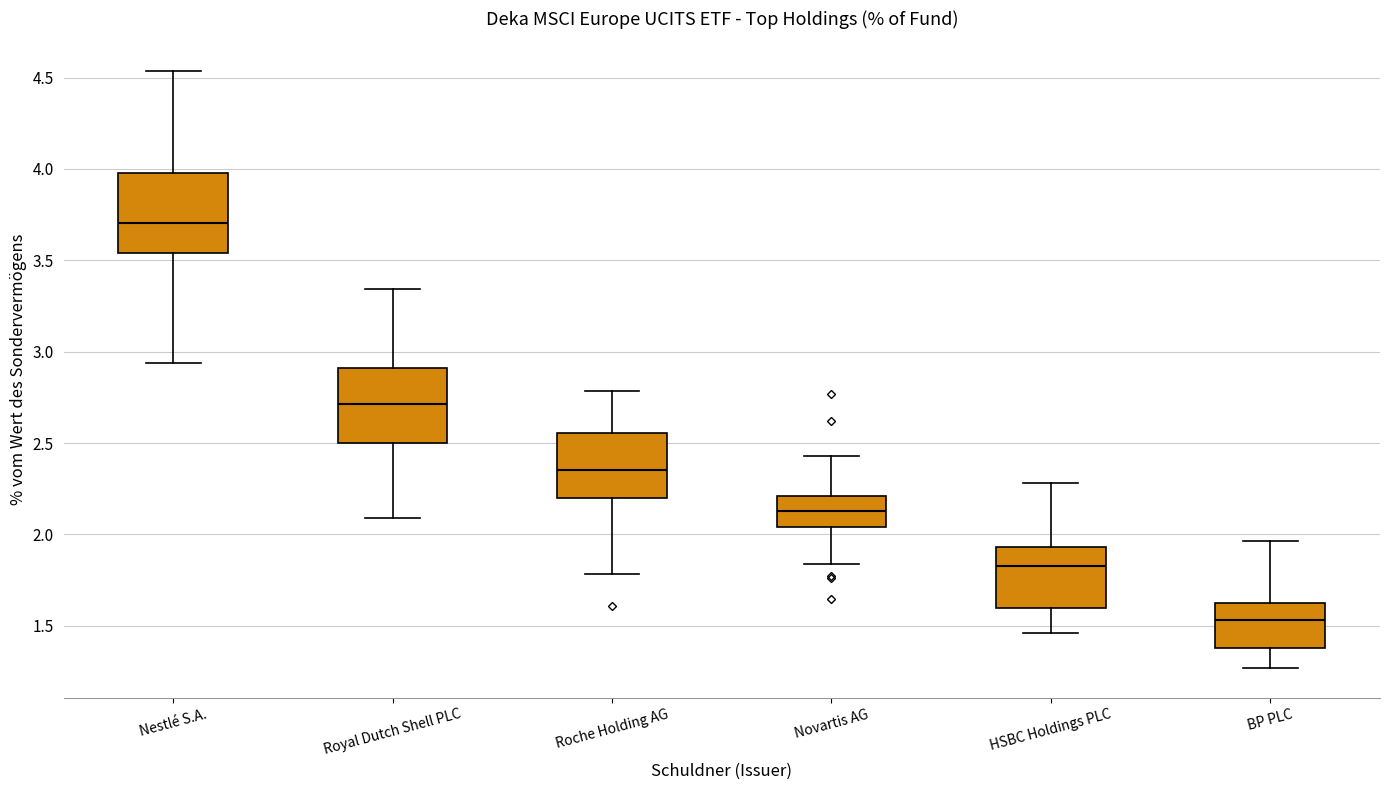

Reading left to right, read every box against the y-axis: the position of its median line, the range the box covers, and the ends of its whiskers. The values are not printed on the chart, so give them approximately, as read against the axis.

Nestlé S.A.: median 3.70, box 3.55 to 4.00, whiskers 2.95 to 4.55
Royal Dutch Shell PLC: median 2.70, box 2.50 to 2.90, whiskers 2.10 to 3.35
Roche Holding AG: median 2.35, box 2.20 to 2.55, whiskers 1.80 to 2.80
Novartis AG: median 2.15, box 2.05 to 2.20, whiskers 1.85 to 2.45
HSBC Holdings PLC: median 1.85, box 1.60 to 1.95, whiskers 1.45 to 2.30
BP PLC: median 1.55, box 1.40 to 1.65, whiskers 1.25 to 1.95